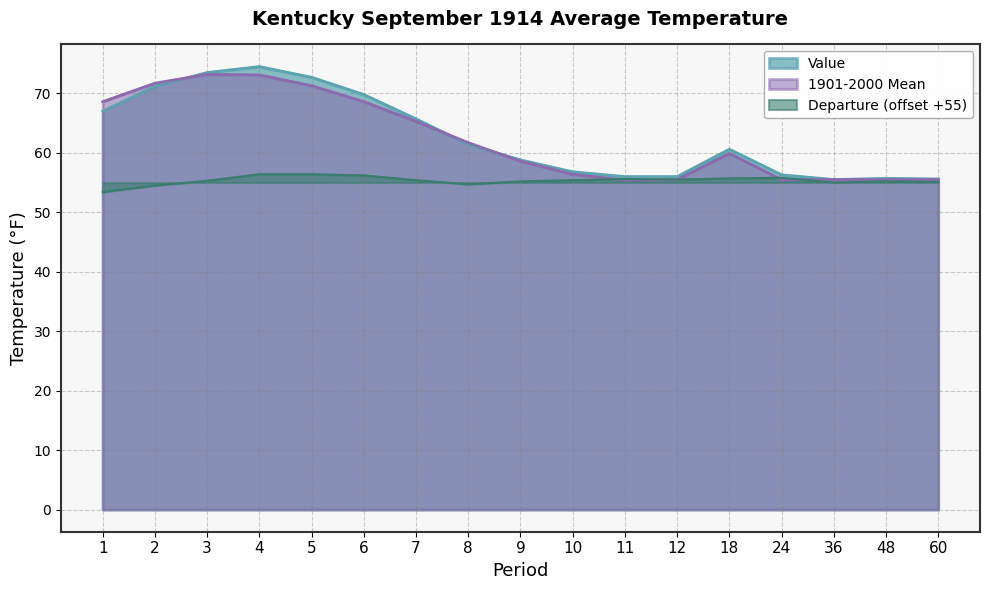

What is the difference between the maximum and minimum values in the Value series?

19.0